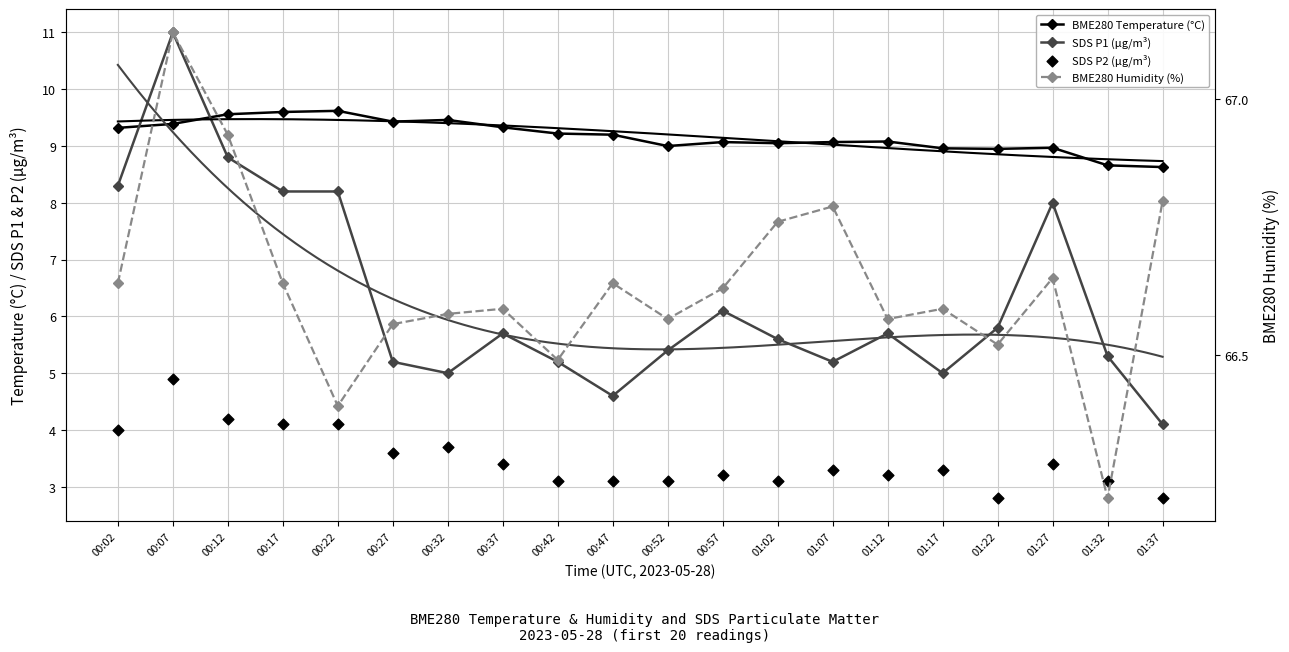

What are all the series names shown in the legend?

BME280 Temperature (°C), SDS P1 (µg/m³), SDS P2 (µg/m³), BME280 Humidity (%)